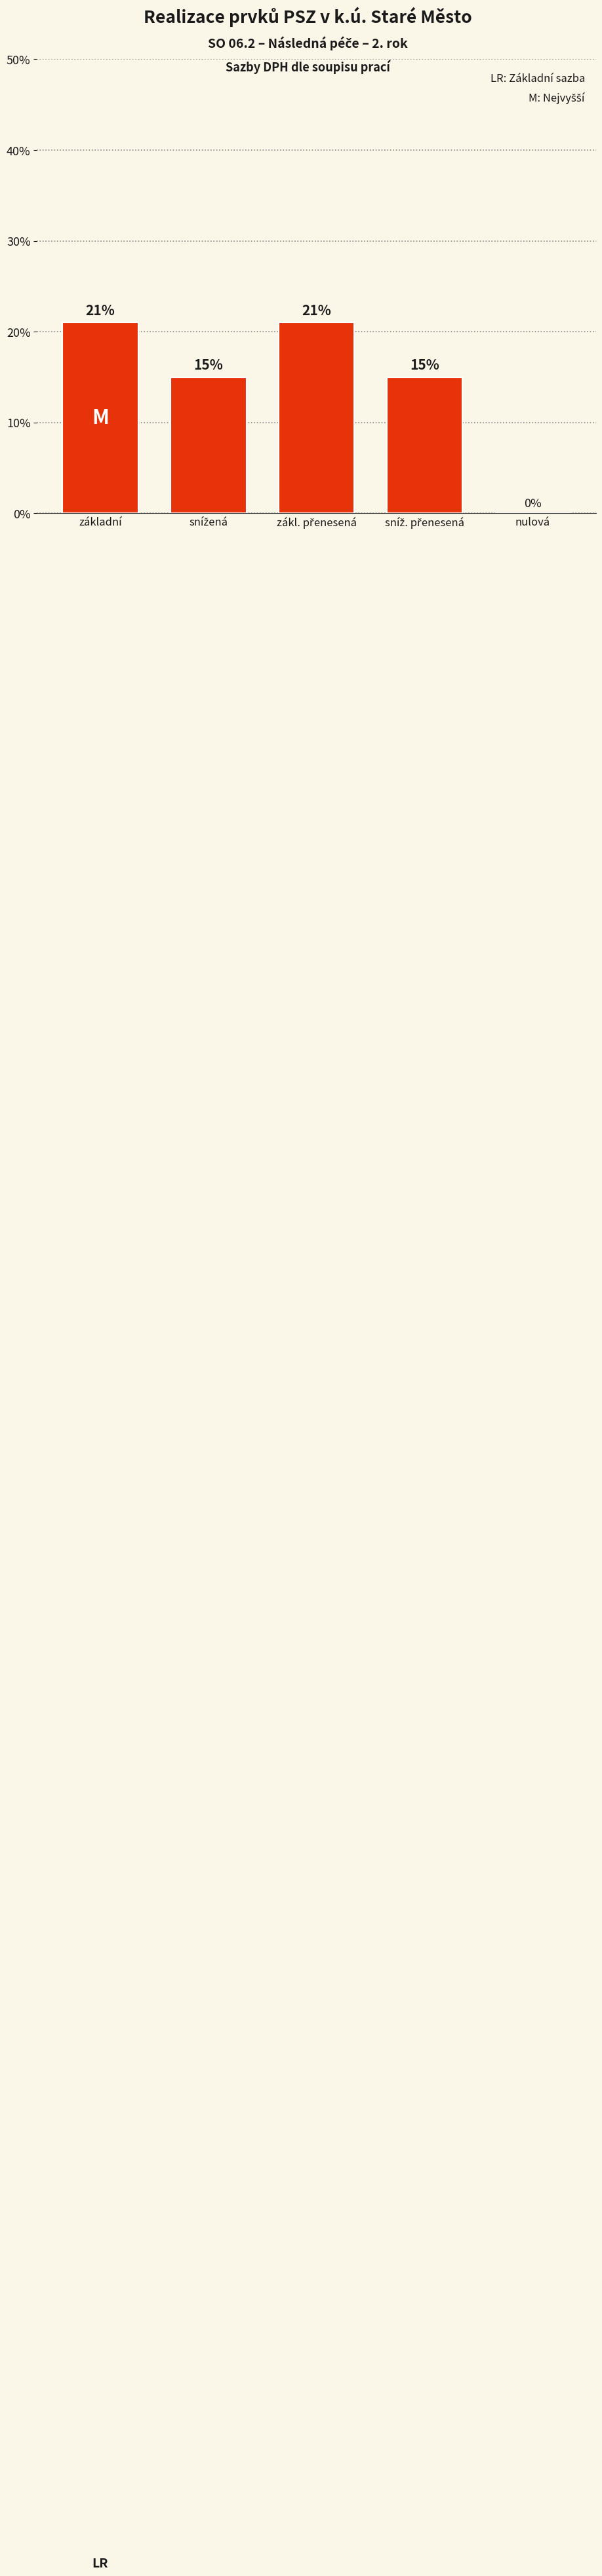

Are the bars grouped side by side (vs. stacked)?

No